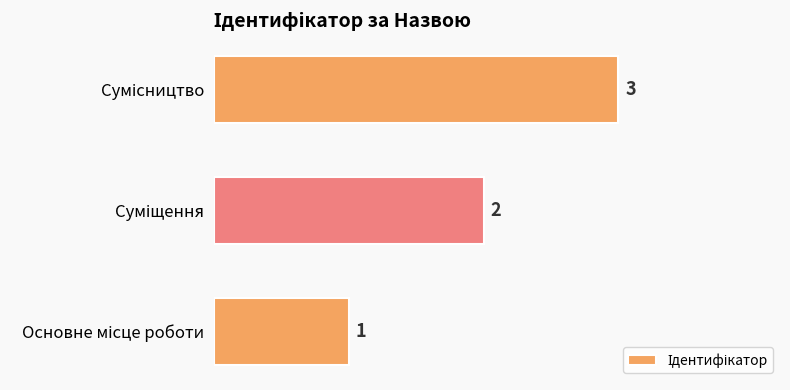

What is the greatest value displayed?

3